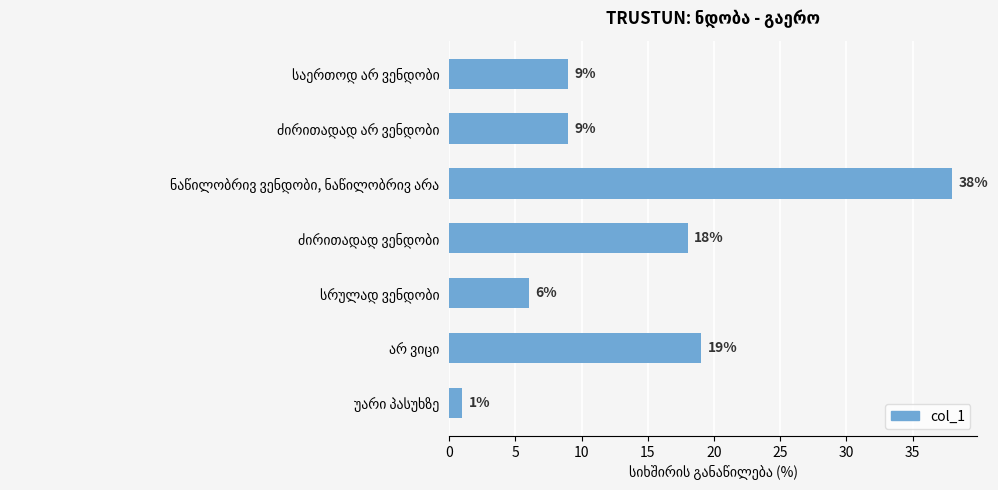

What is the average value?

14